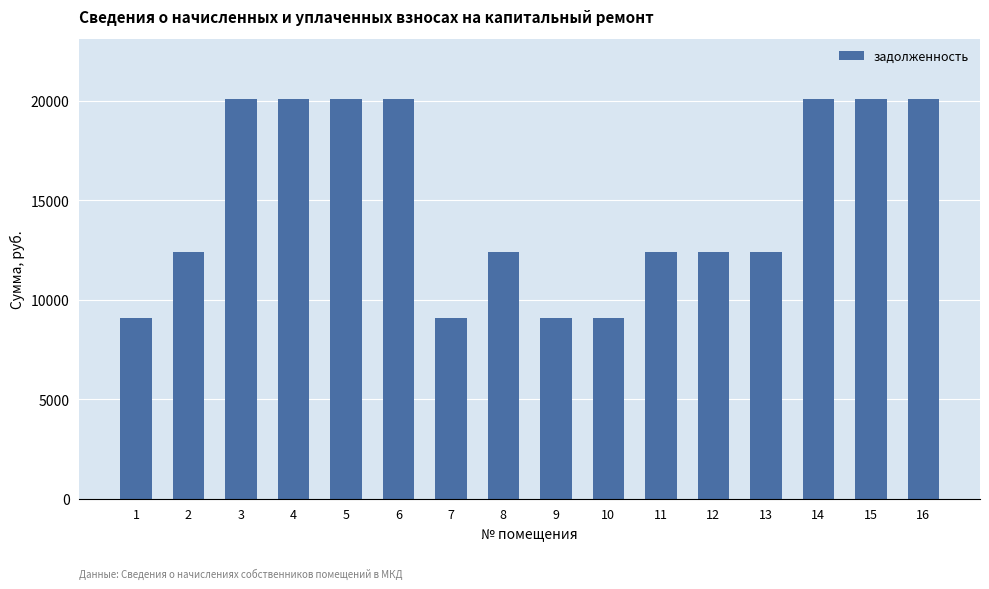

What is the minimum value shown in the chart?

9101.0